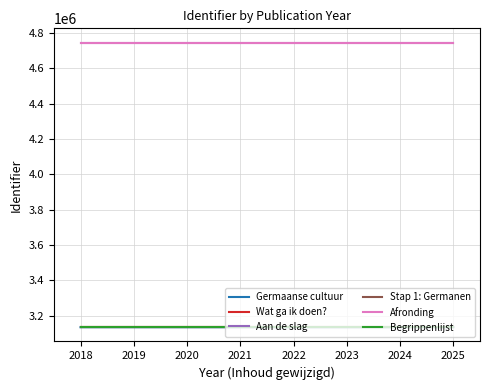

The value of Stap 1: Germanen at 2019 is 3133908. True or false?

True